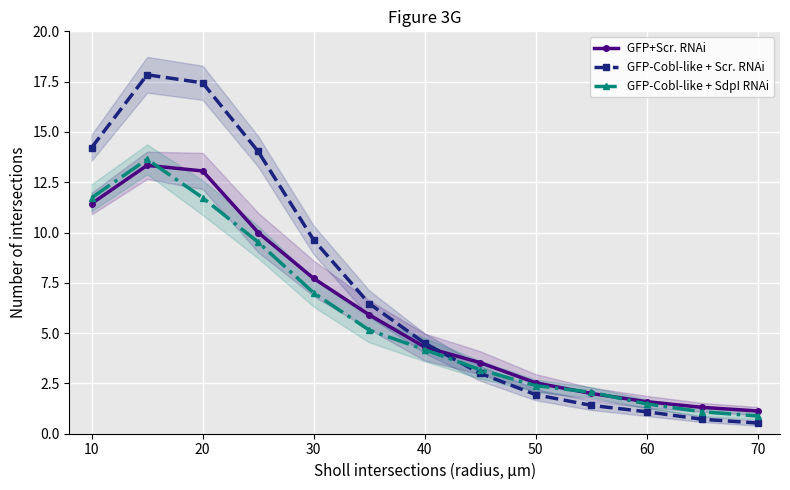

At 10, list the series in order from largest to smallest.

GFP-Cobl-like + Scr. RNAi, GFP-Cobl-like + SdpI RNAi, GFP+Scr. RNAi